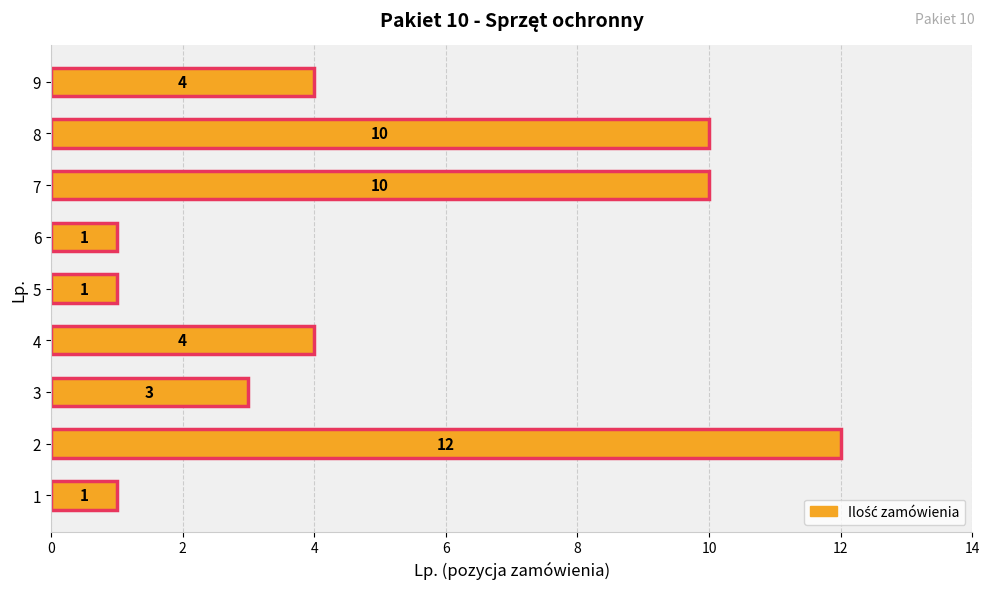

What is the smallest value displayed?

1